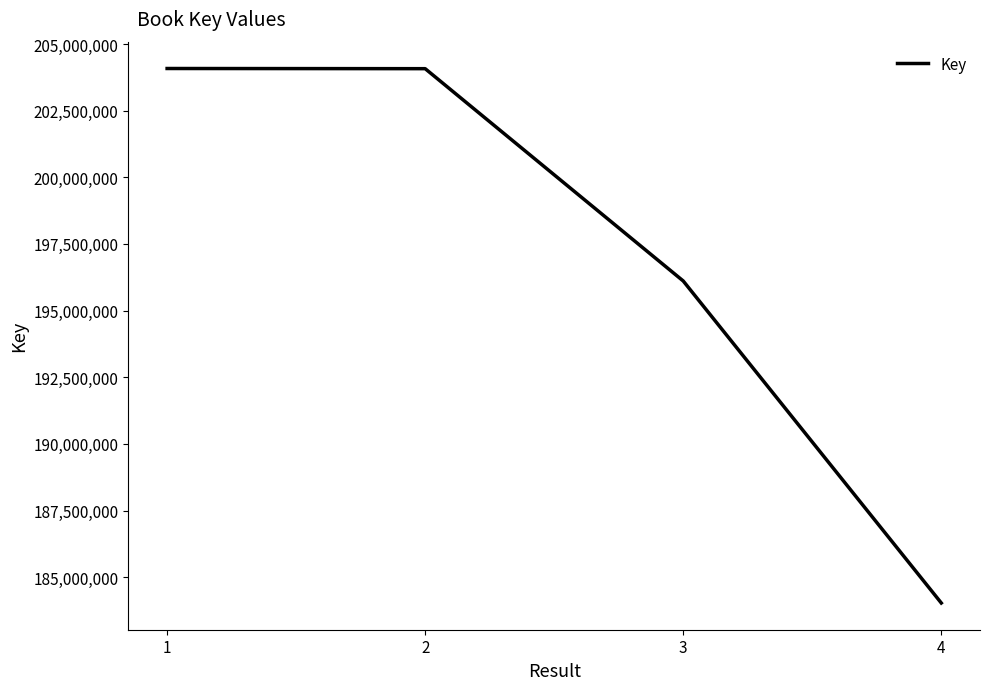

Which label corresponds to the smallest value in the chart?

4